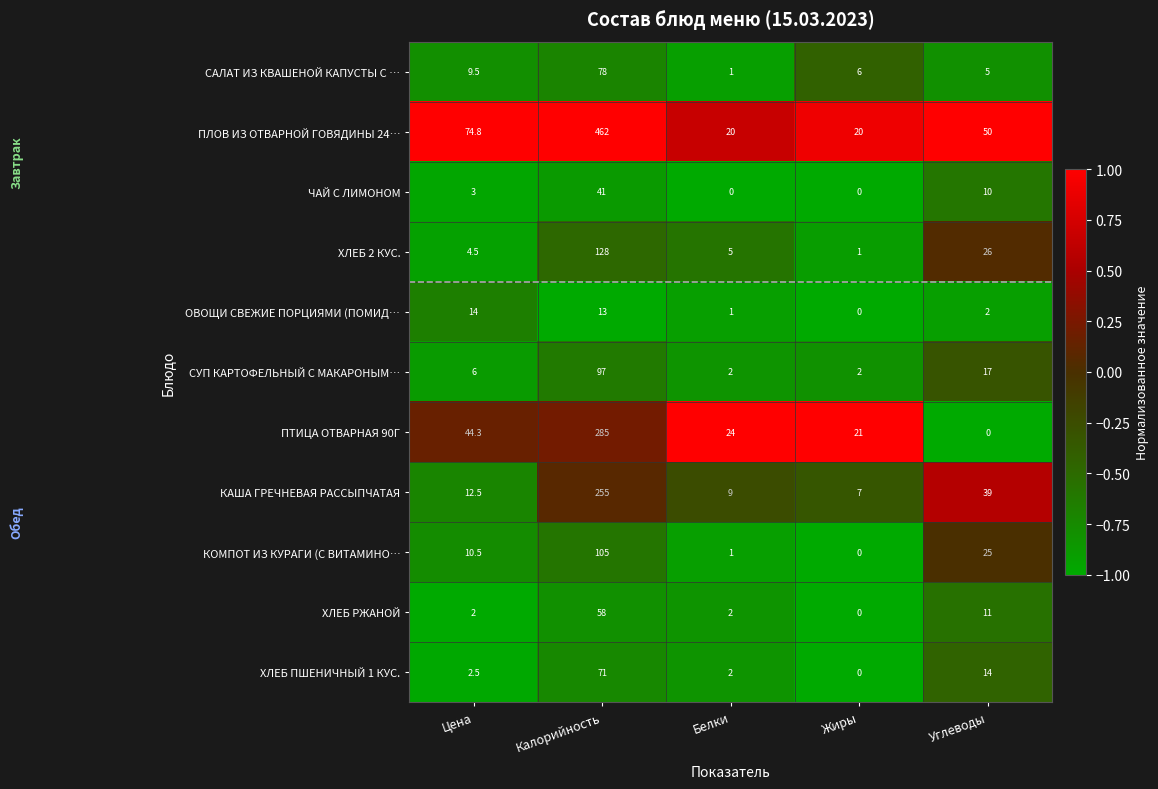

Rank the series by their maximum value, from highest to lowest.

ПЛОВ ИЗ ОТВАРНОЙ ГОВЯДИНЫ 24…, ПТИЦА ОТВАРНАЯ 90Г, КАША ГРЕЧНЕВАЯ РАССЫПЧАТАЯ, ХЛЕБ 2 КУС., КОМПОТ ИЗ КУРАГИ (С ВИТАМИНО…, СУП КАРТОФЕЛЬНЫЙ С МАКАРОНЫМ…, САЛАТ ИЗ КВАШЕНОЙ КАПУСТЫ С …, ХЛЕБ ПШЕНИЧНЫЙ 1 КУС., ХЛЕБ РЖАНОЙ, ЧАЙ С ЛИМОНОМ, ОВОЩИ СВЕЖИЕ ПОРЦИЯМИ (ПОМИД…